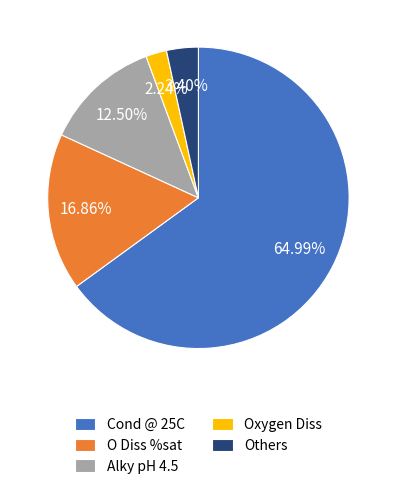

Which has a higher value, Others or Oxygen Diss?

Others